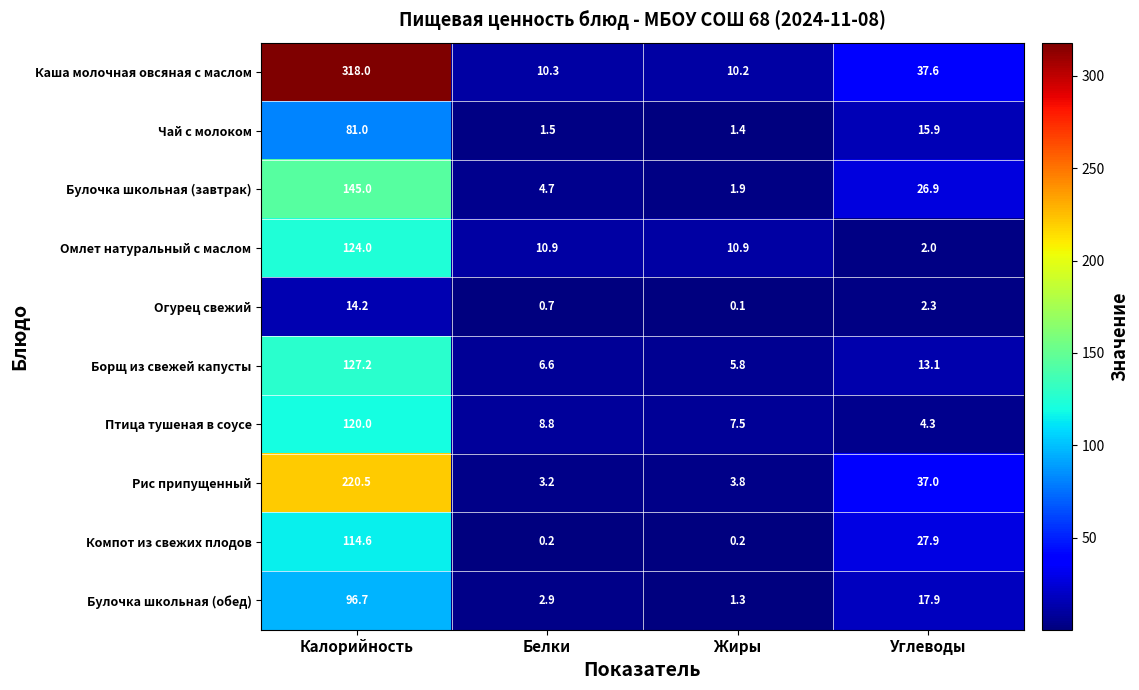

What is the maximum value shown in the chart?

318.0